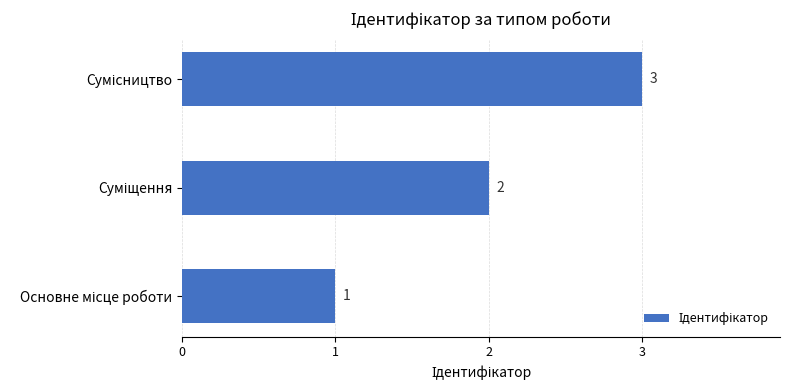

How many data points are less than 2?

1